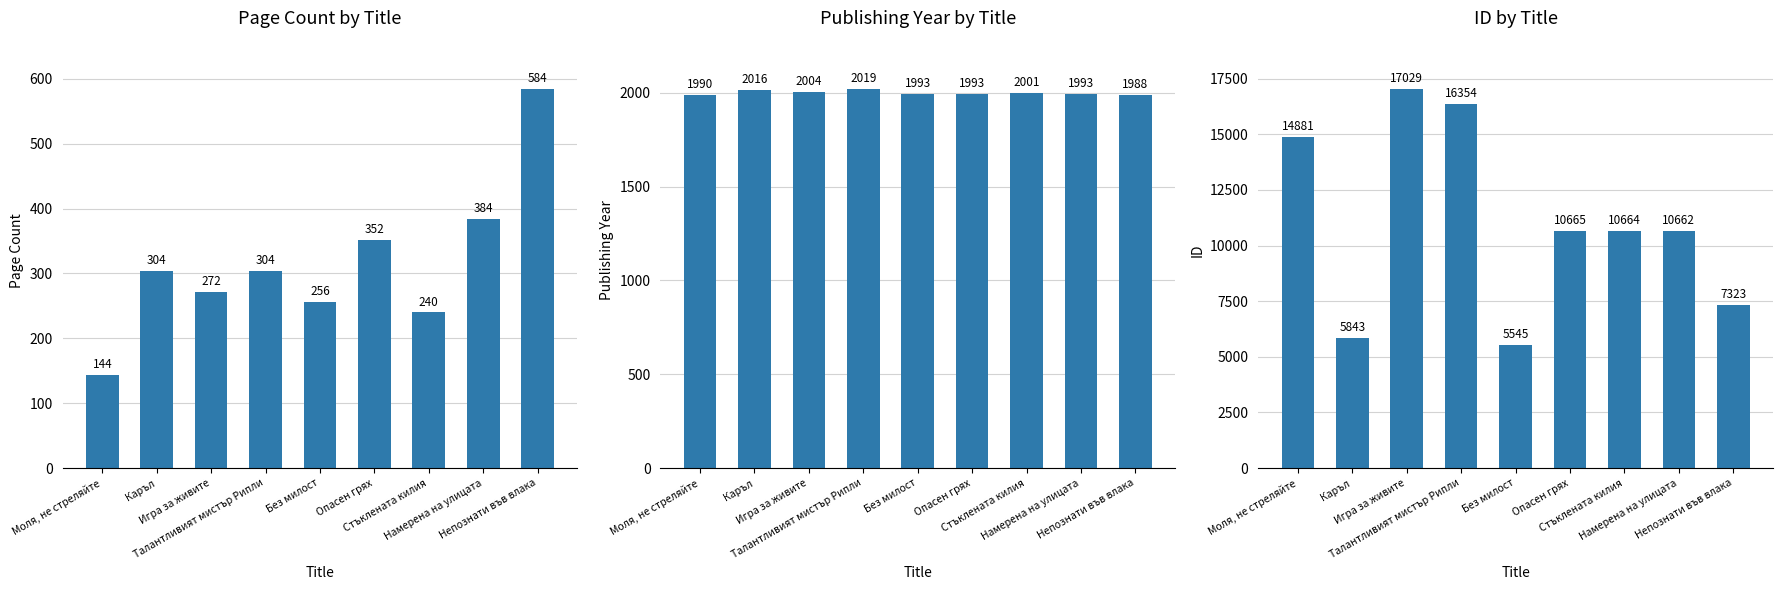

At which category is the sum across all series the highest?

Игра за живите